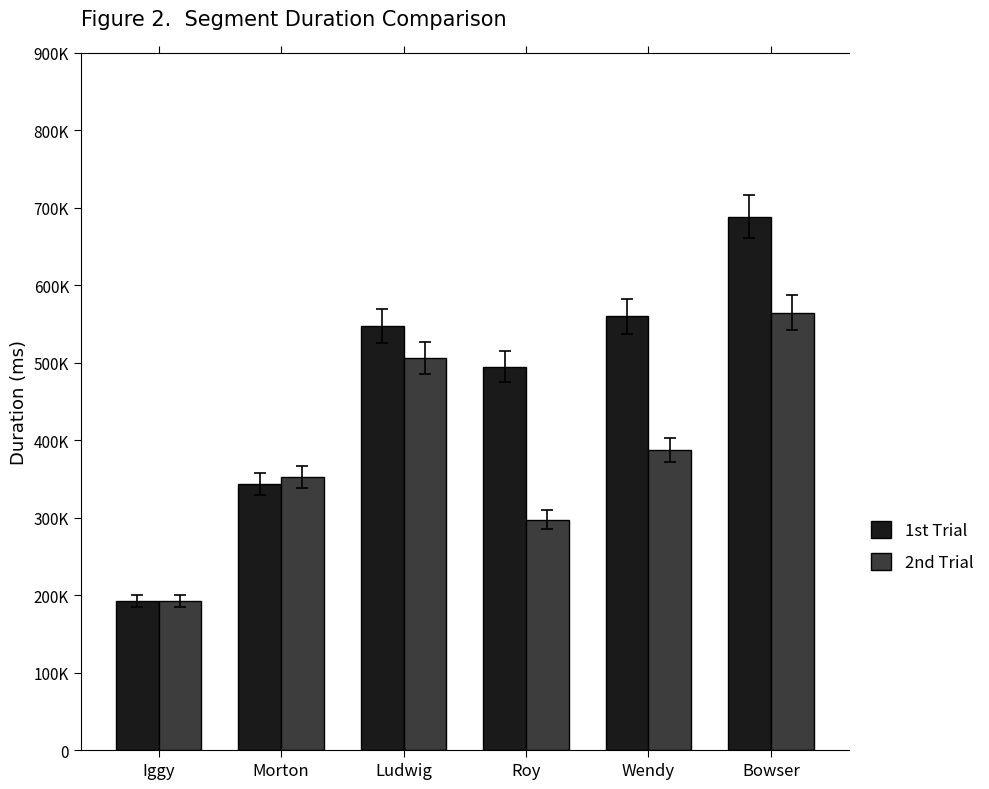

What is the label of the 3rd bar from the right?

Roy